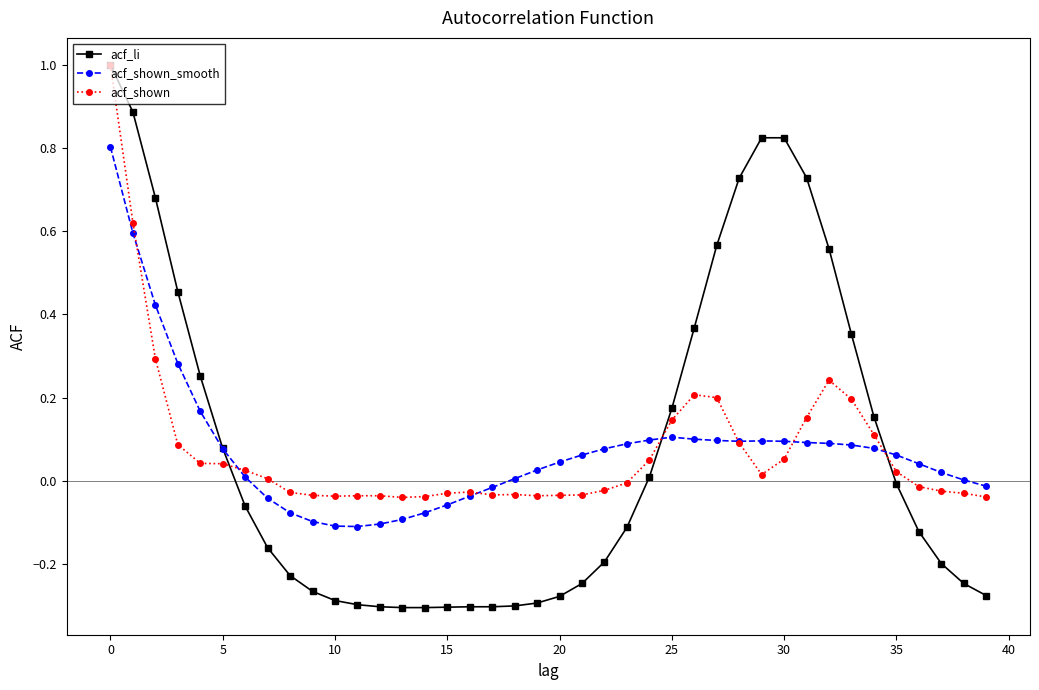

What is the greatest value displayed?

1.0